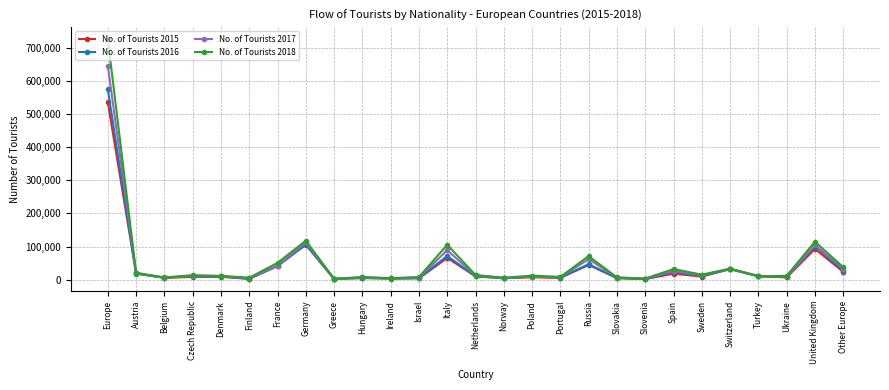

At how many categories does at least one series exceed 502852?

1